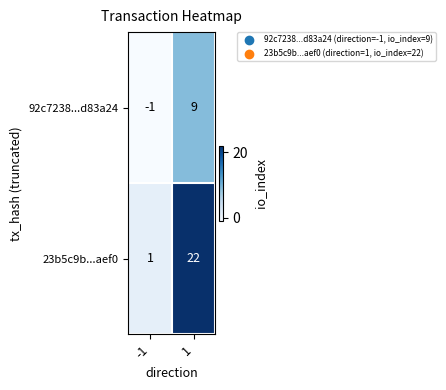

Rank the series by their average value, from lowest to highest.

92c7238...d83a24, 23b5c9b...aef0